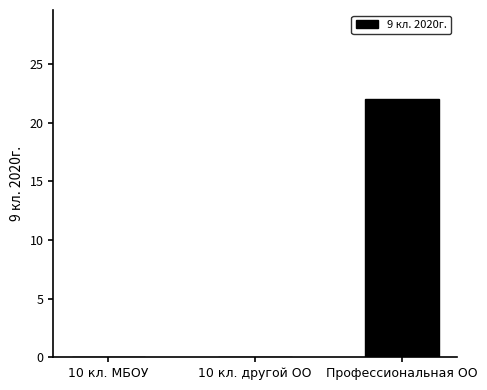

The chart shows a value of 0 at 10 кл. другой ОО. True or false?

True